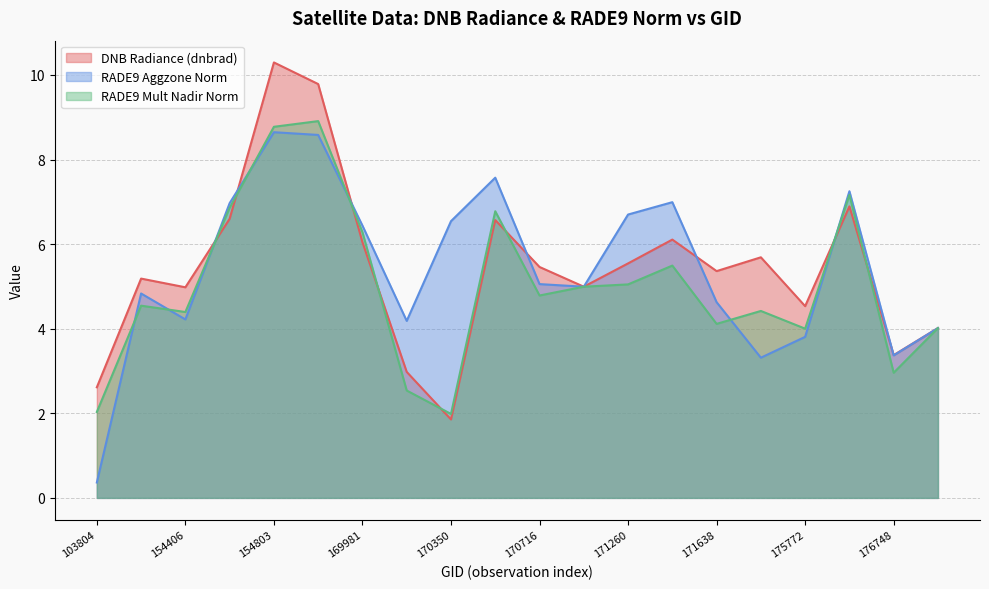

Is the value of dnbrad at 175964 greater than the value of rade9_aggzone_norm at 174800?

Yes